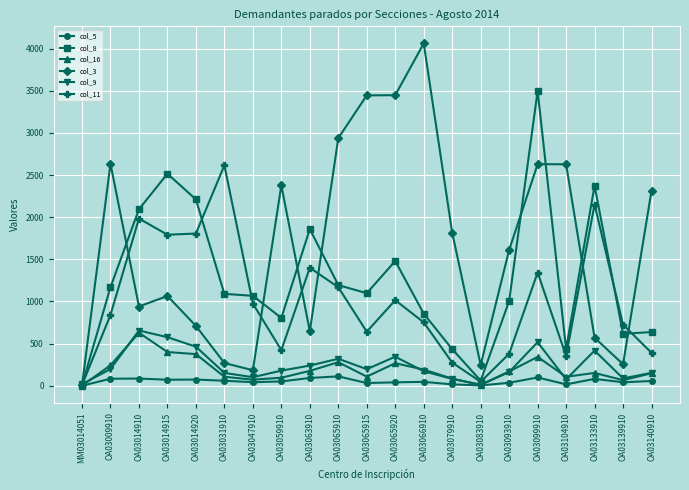

True or false: col_9 has more than 1 points higher than both neighbors.

True